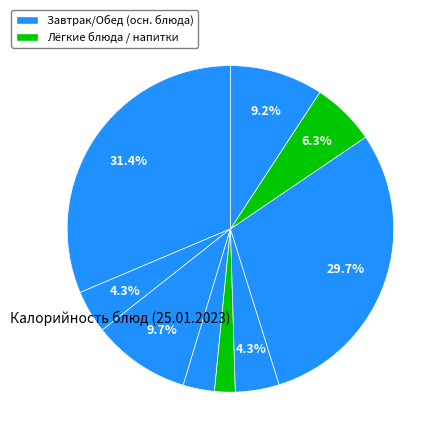

How many segments does this pie chart have?

9